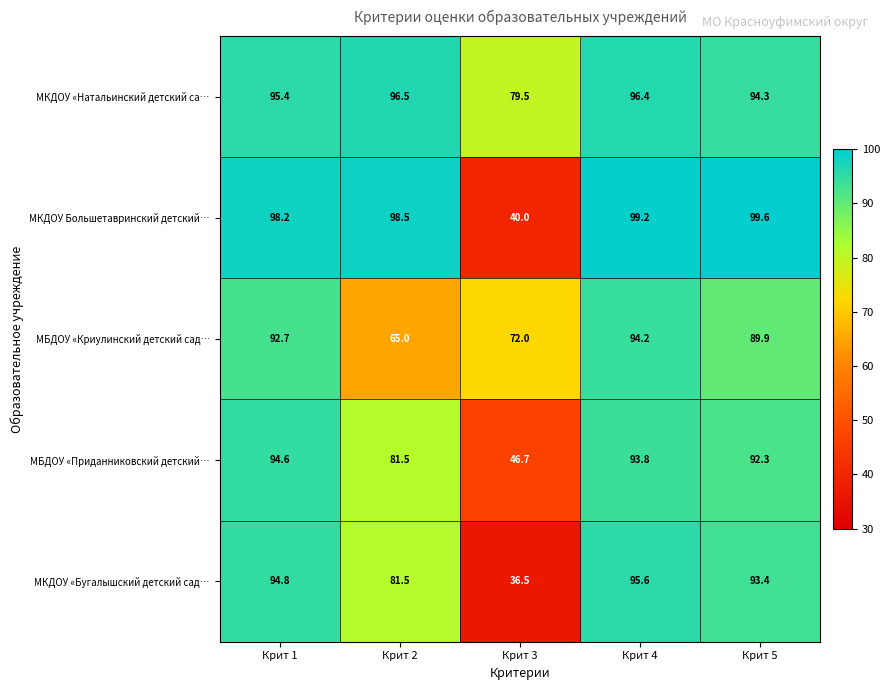

Reading left to right, what are all the values shown in this chart?

МКДОУ «Натальинский детский са…: 95.4	96.5	79.5	96.4	94.3
МКДОУ Большетавринский детский…: 98.2	98.5	40.0	99.2	99.6
МБДОУ «Криулинский детский сад…: 92.7	65.0	72.0	94.2	89.9
МБДОУ «Приданниковский детский…: 94.6	81.5	46.7	93.8	92.3
МКДОУ «Бугалышский детский сад…: 94.8	81.5	36.5	95.6	93.4